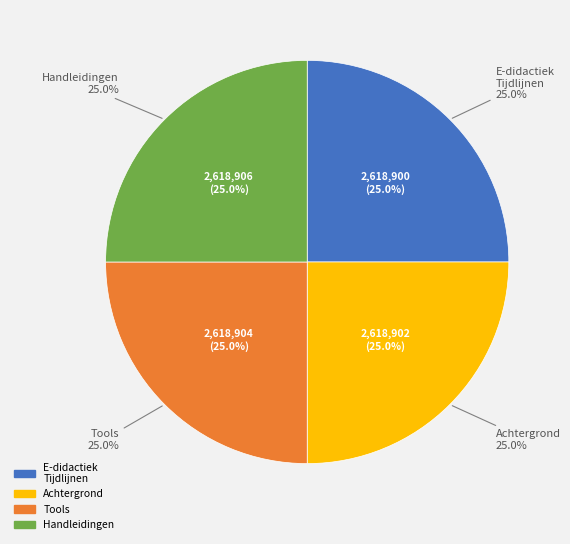

Does any single category account for the majority?

No